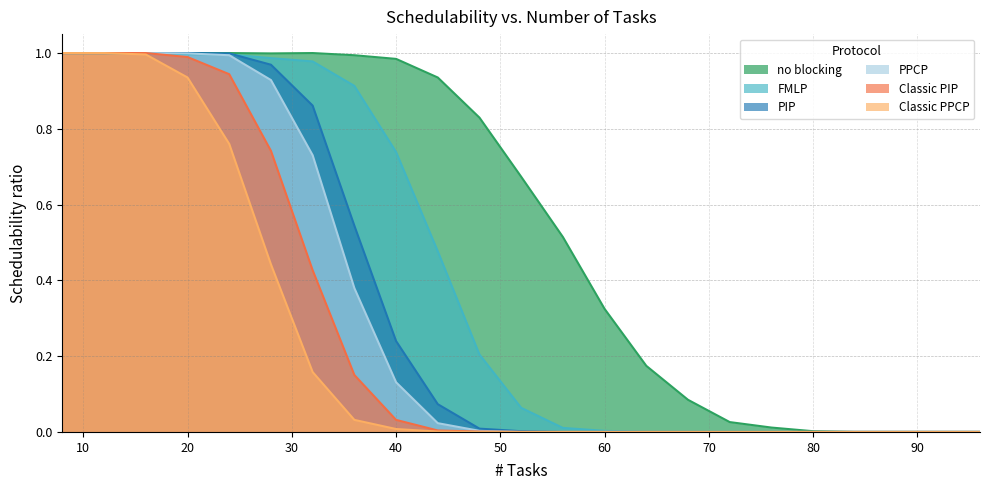

How many values in PIP are above zero?

12